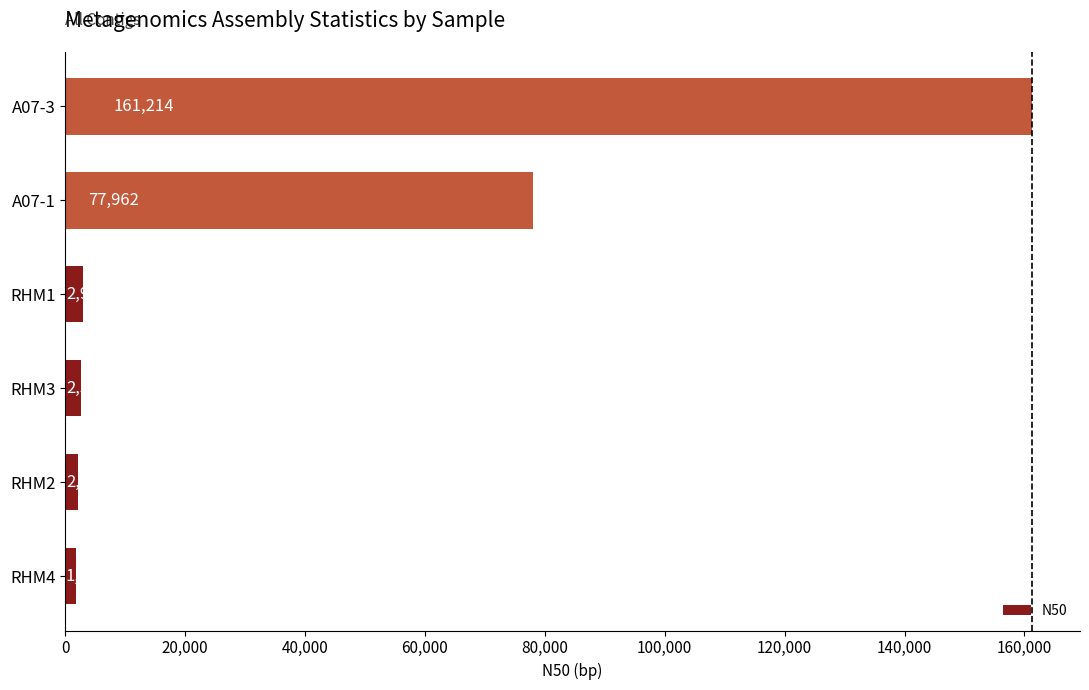

What is the ratio of the value at A07-3 to the value at A07-1?

2.1